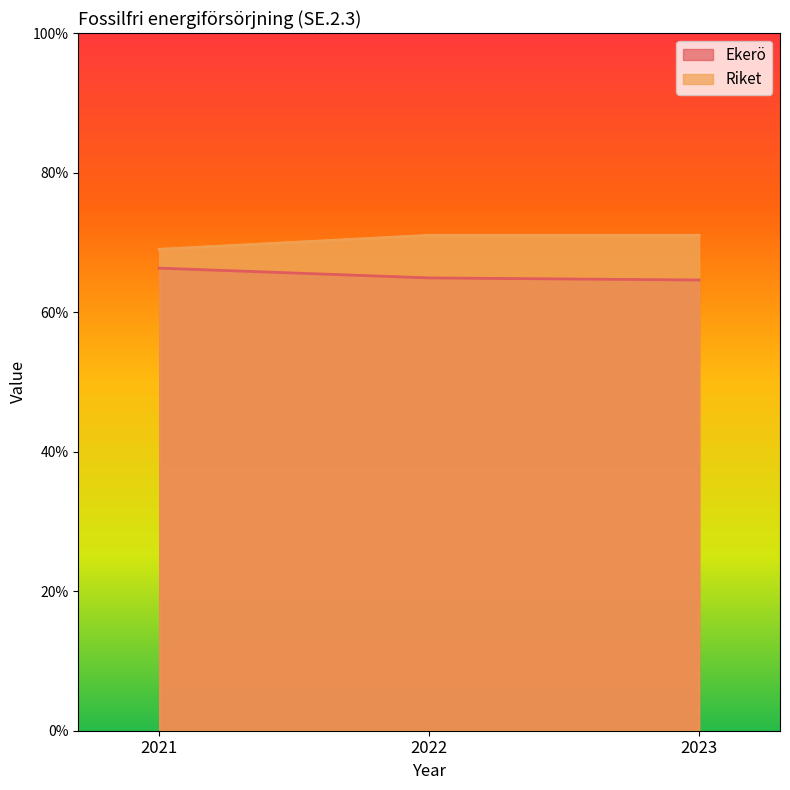

Count the Riket values in the range 69 to 71.

3